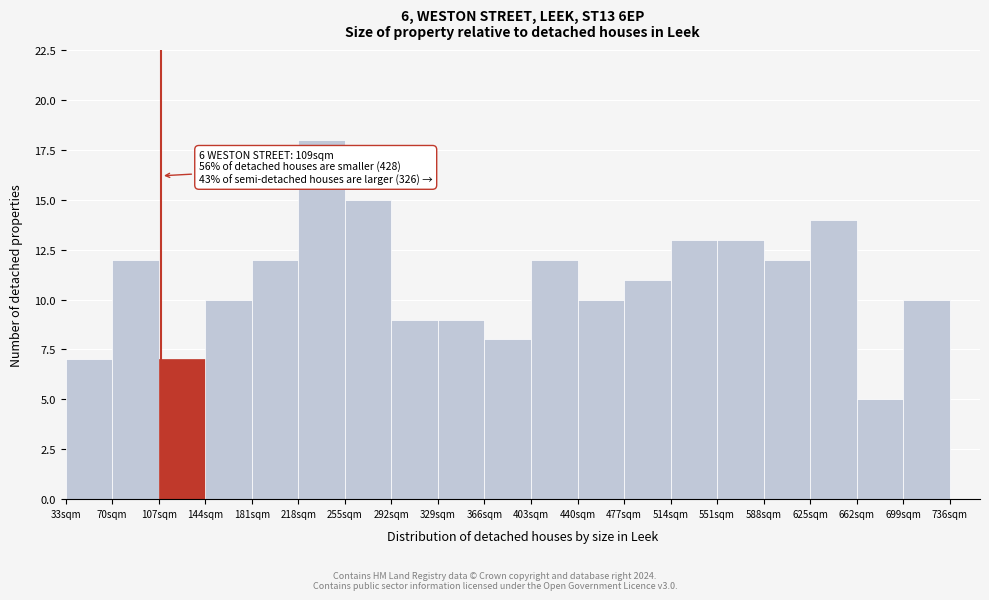

Which range on the x-axis has the tallest bar?

218 to 255